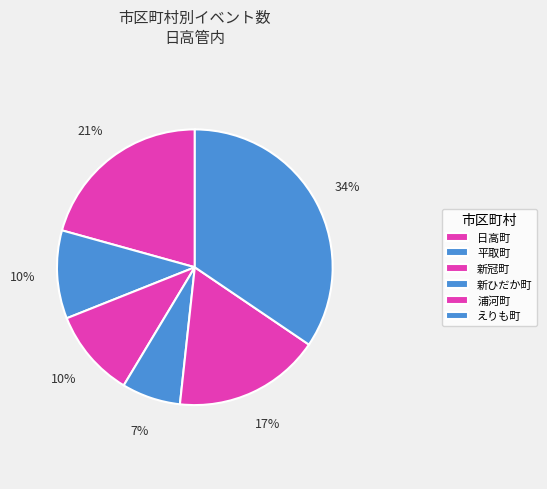

Does 日高町 account for over 50% of the chart?

No